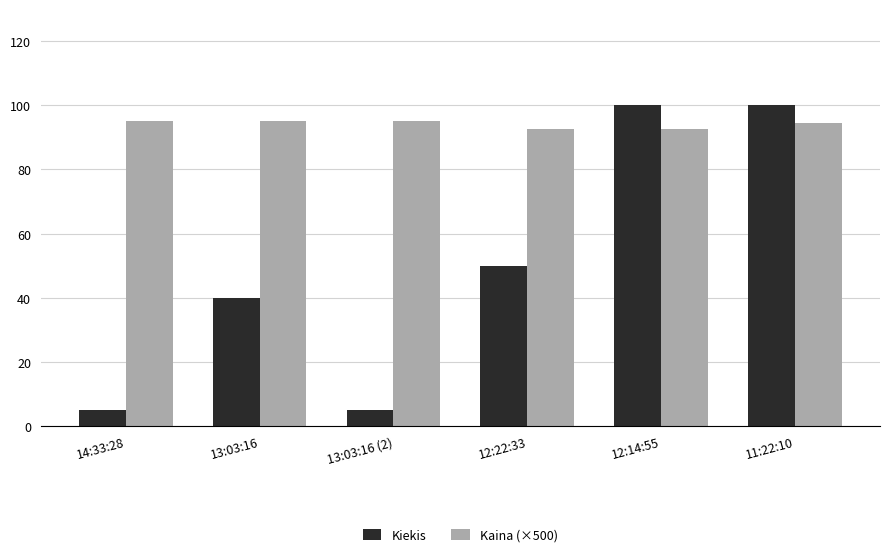

List the series in order of their overall mean, highest first.

Kaina (×500), Kiekis